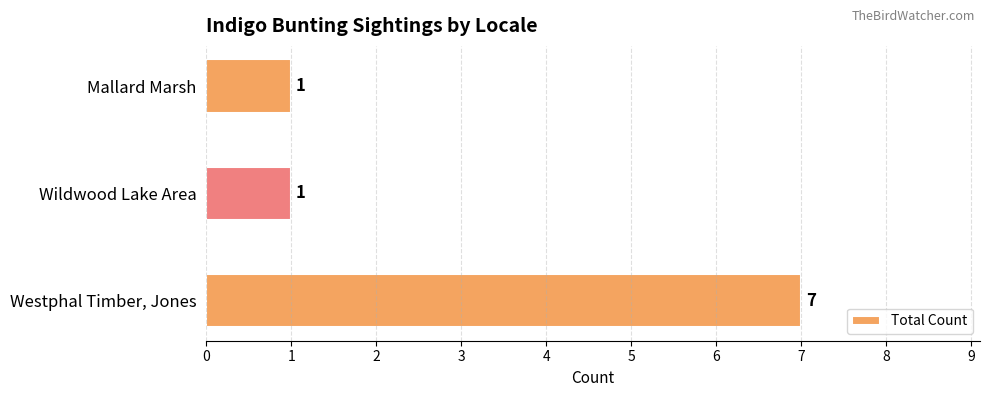

The chart shows a value of 1 at Wildwood Lake Area. True or false?

True